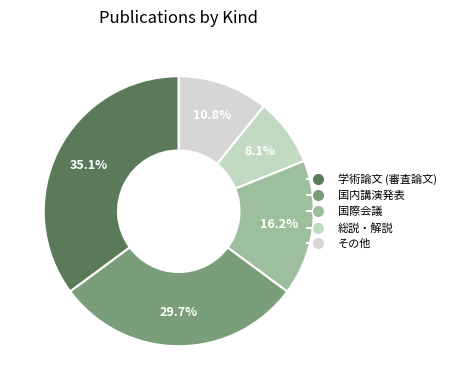

Is there a majority slice in this chart?

No